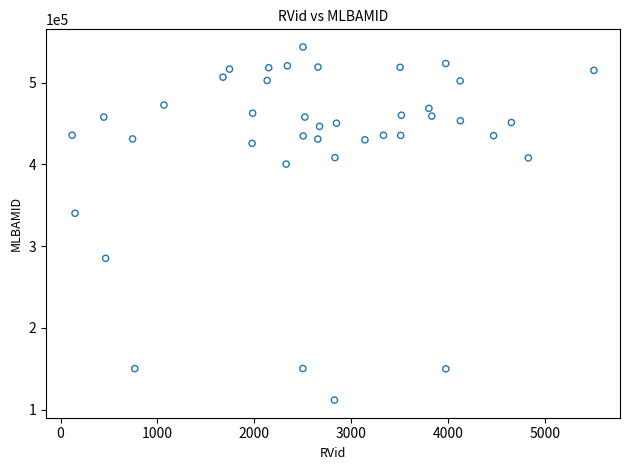

What Y value in the scatter plot is closest to 327663?

340192